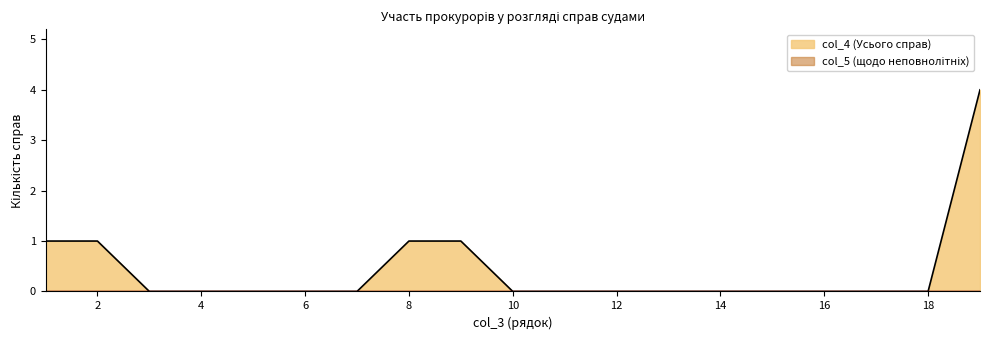

List the labels in order of value, smallest first.

3, 4, 5, 6, 7, 10, 11, 12, 13, 14, 15, 16, 17, 18, 1, 2, 8, 9, 19